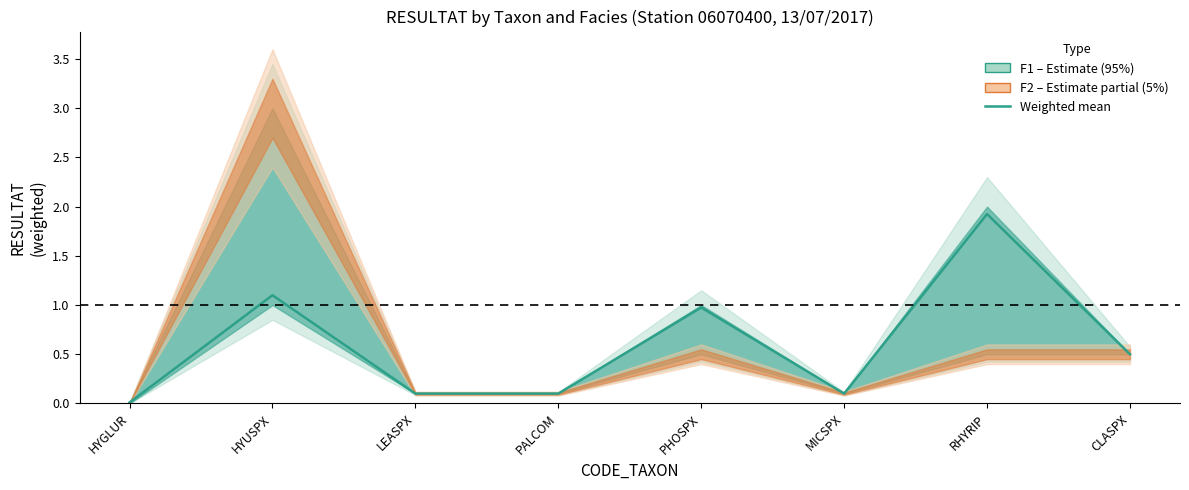

Reading left to right, what are all the values shown in this chart?

HYGLUR=0.0	HYUSPX=1.1	LEASPX=0.1	PALCOM=0.1	PHOSPX=1.0	MICSPX=0.1	RHYRIP=1.9	CLASPX=0.5